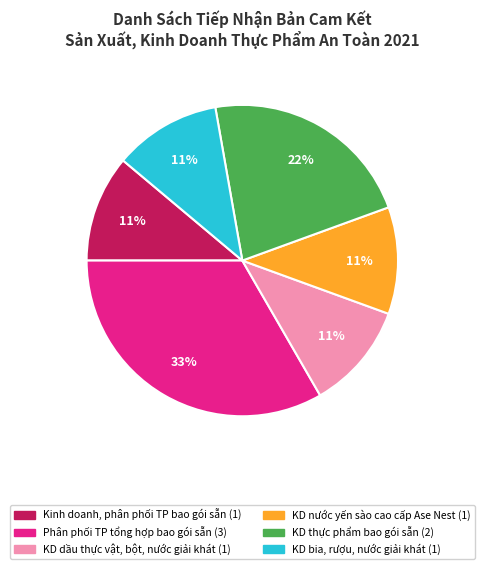

To the nearest percent, what is the average slice percentage?

17%